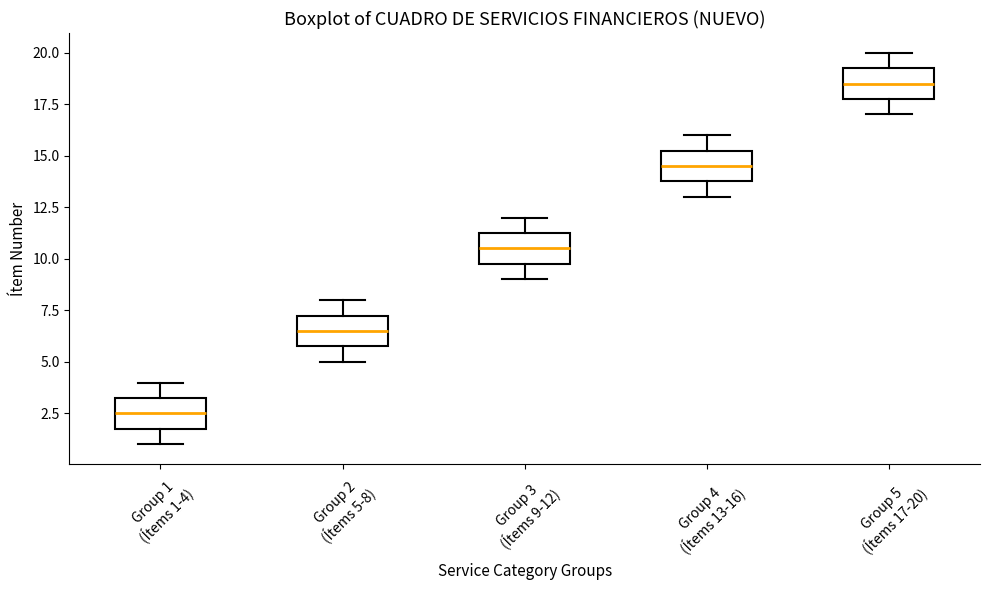

Reading left to right, read every box against the y-axis: the position of its median line, the range the box covers, and the ends of its whiskers. The values are not printed on the chart, so give them approximately, as read against the axis.

Group 1 (Ítems 1-4): median 2.5, box 2.0 to 3.5, whiskers 1.0 to 4.0
Group 2 (Ítems 5-8): median 6.5, box 6.0 to 7.5, whiskers 5.0 to 8.0
Group 3 (Ítems 9-12): median 10.5, box 10.0 to 11.5, whiskers 9.0 to 12.0
Group 4 (Ítems 13-16): median 14.5, box 14.0 to 15.5, whiskers 13.0 to 16.0
Group 5 (Ítems 17-20): median 18.5, box 18.0 to 19.5, whiskers 17.0 to 20.0